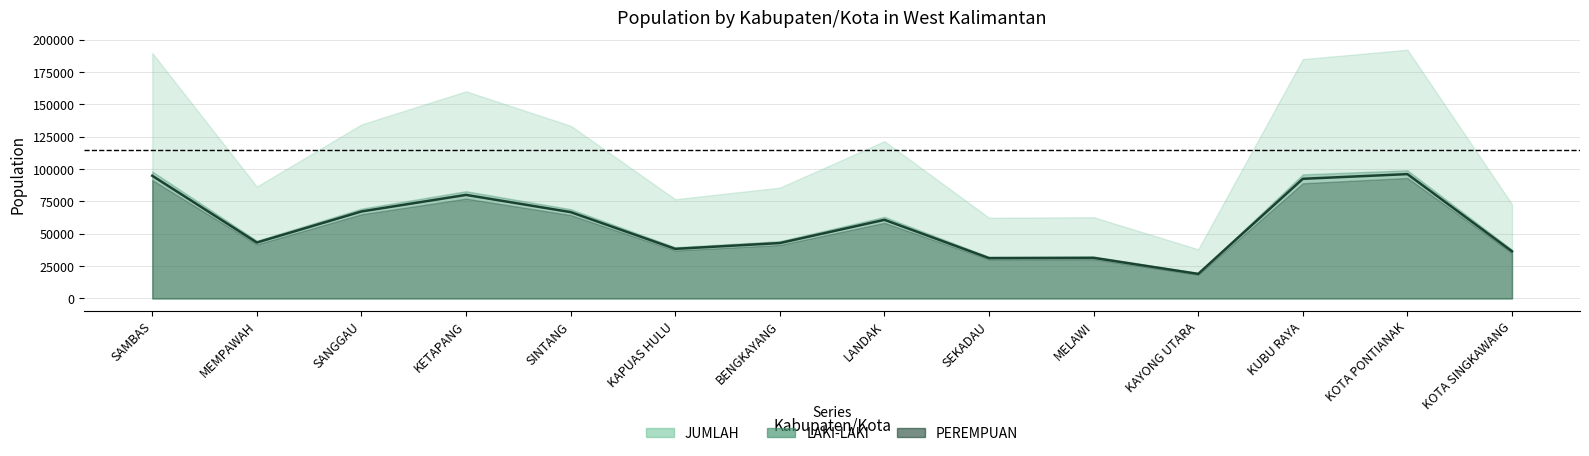

True or false: JUMLAH has a value of 76693 at KAPUAS HULU.

True